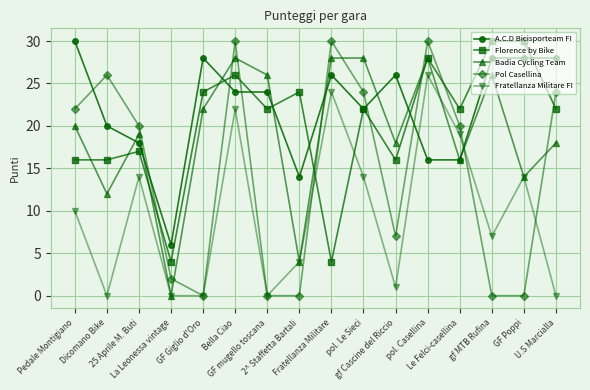

What is the greatest value displayed?

30